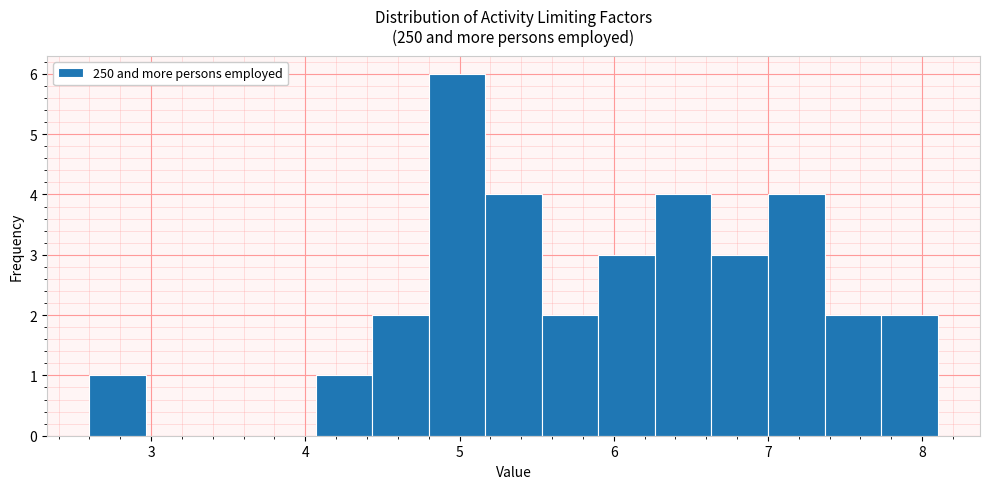

Around what value on the x-axis is the tallest bar? Give the approximate position of its centre, as read against the axis.

5.0